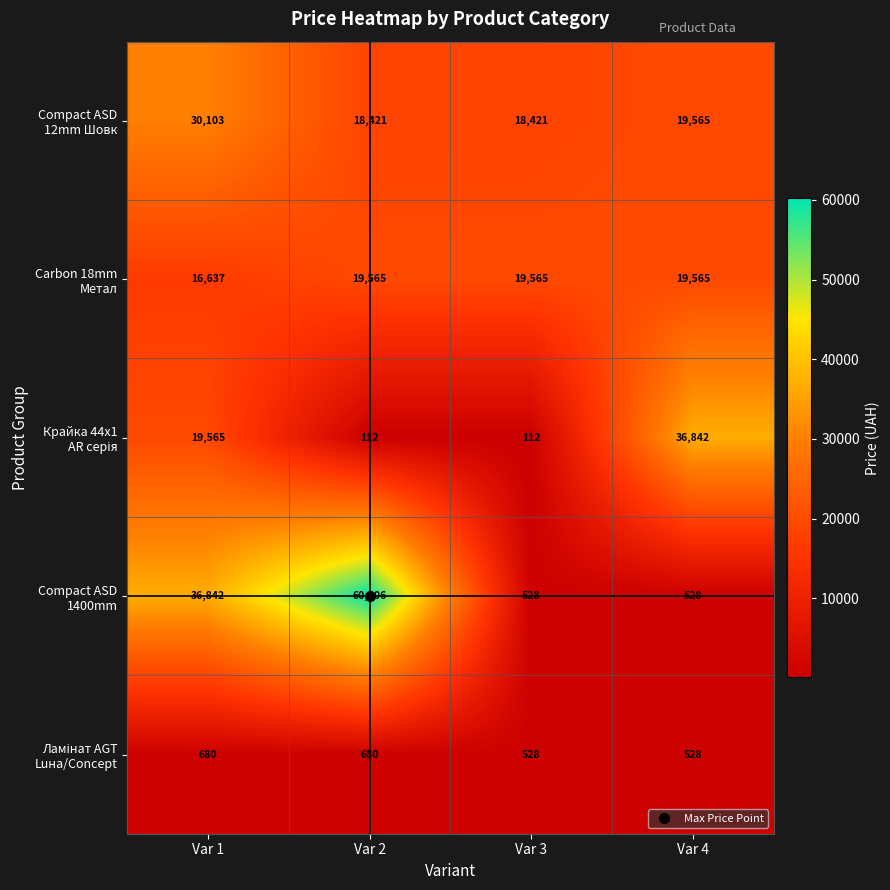

What is the difference between the highest and lowest values at Var 1?

36162